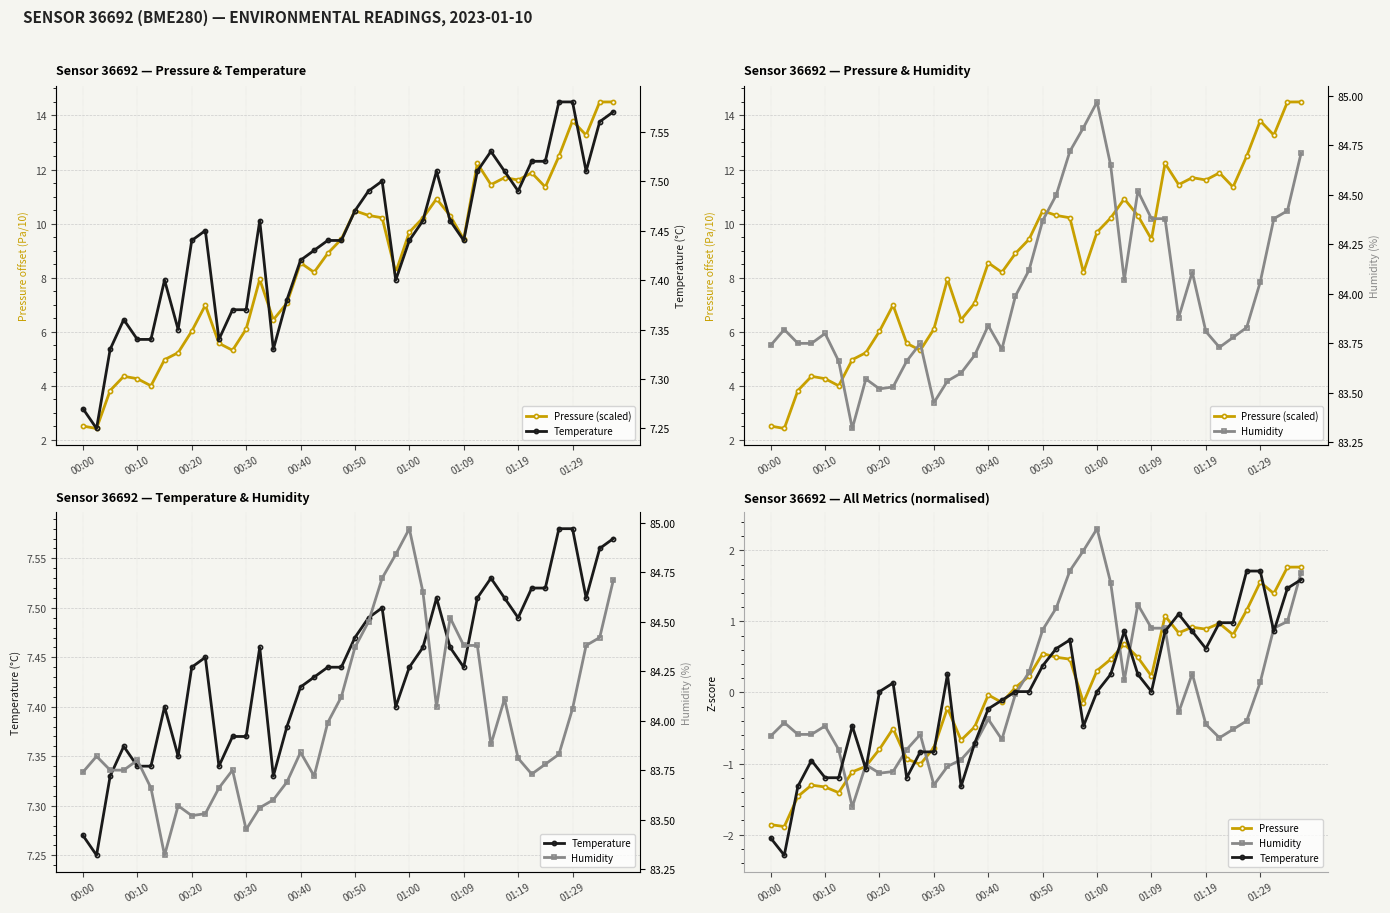

What is the maximum value shown in the chart?

85.0